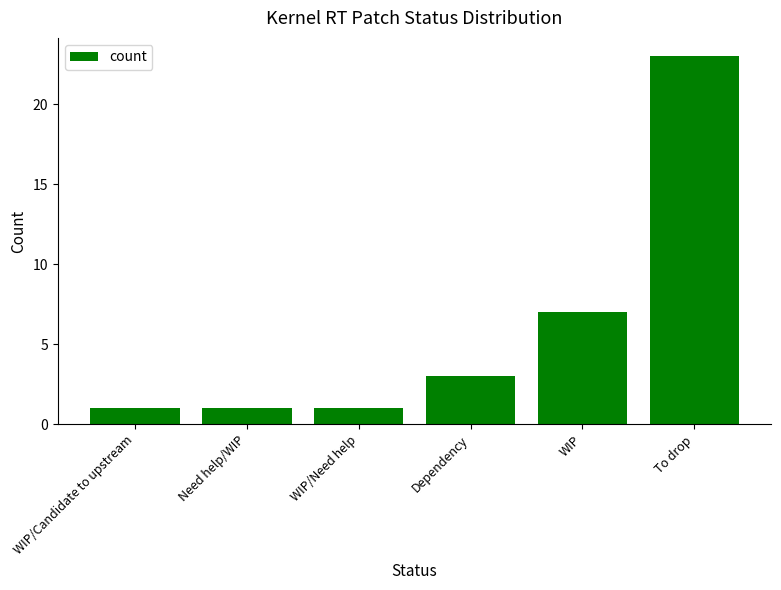

Which category has the highest value across all series?

To drop